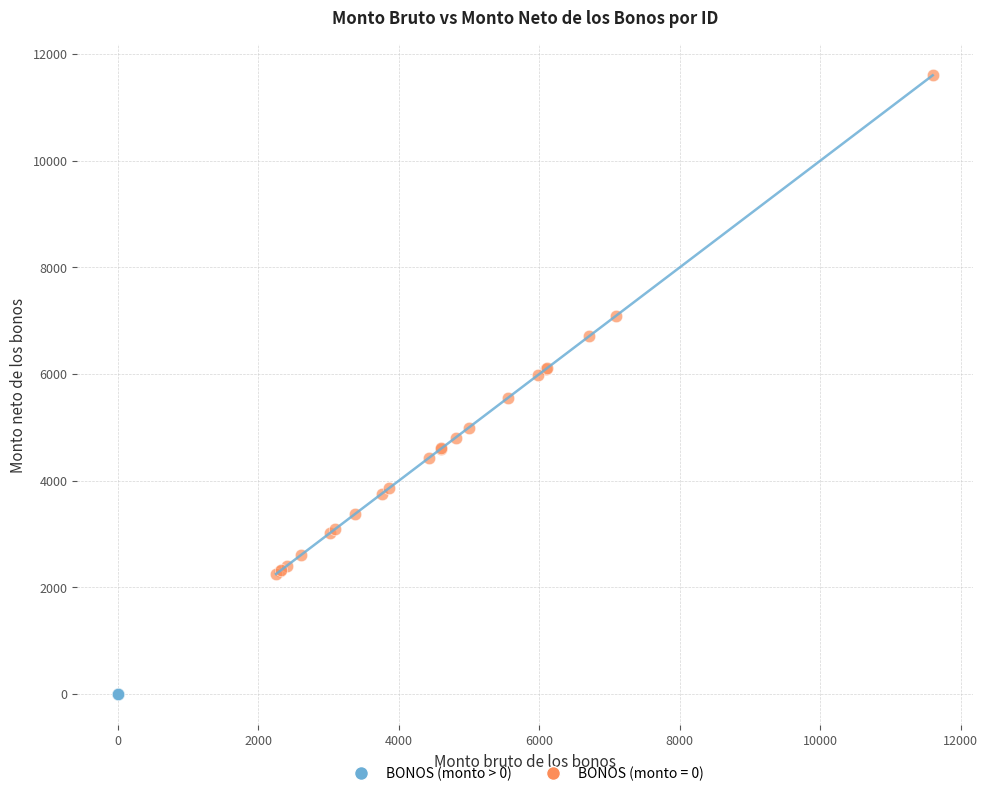

Which series contains the highest Y value?

BONOS (monto > 0)